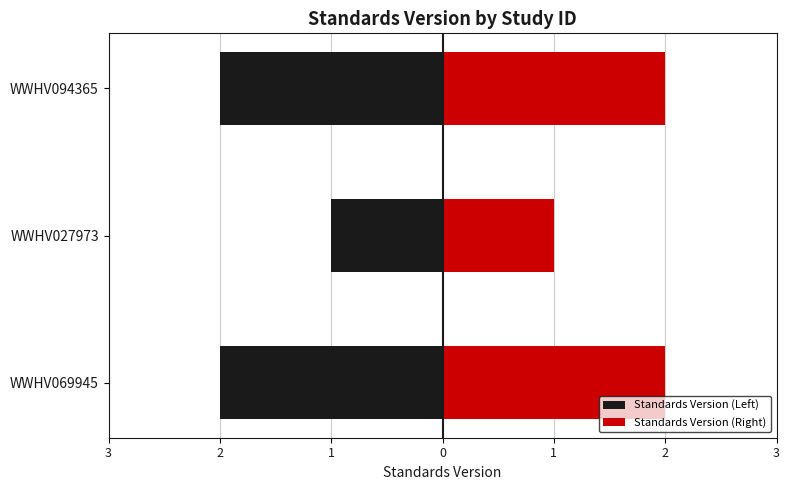

The value of Standards Version (Right) at WWHV027973 is 1. True or false?

True